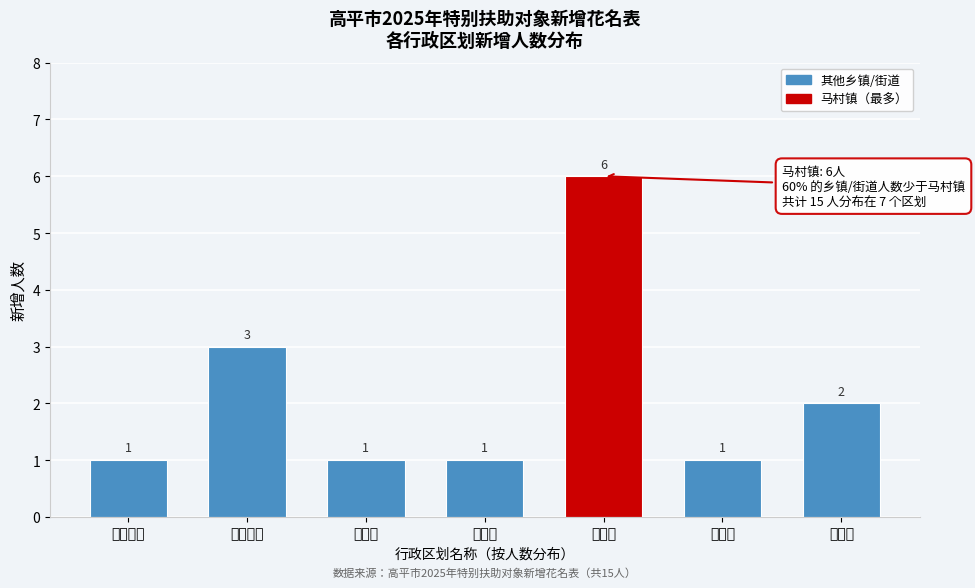

Reading left to right, extract all data points from this chart.

1	3	1	1	6	1	2